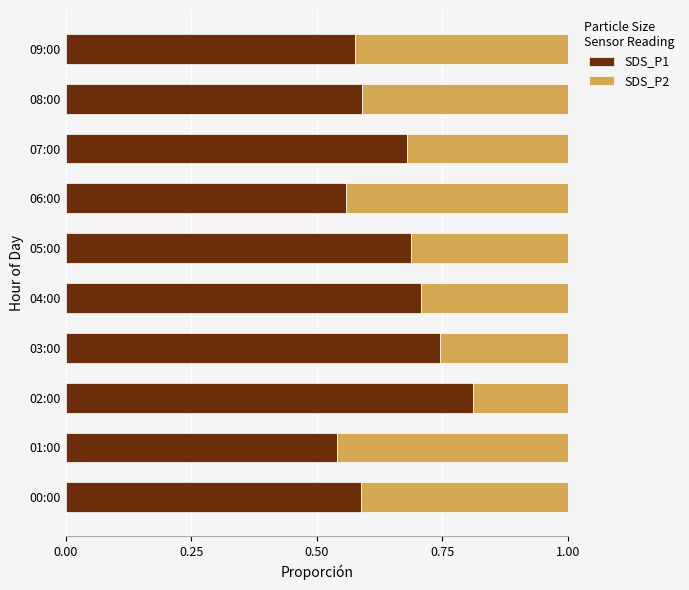

What are all the series names shown in the legend?

SDS_P1, SDS_P2